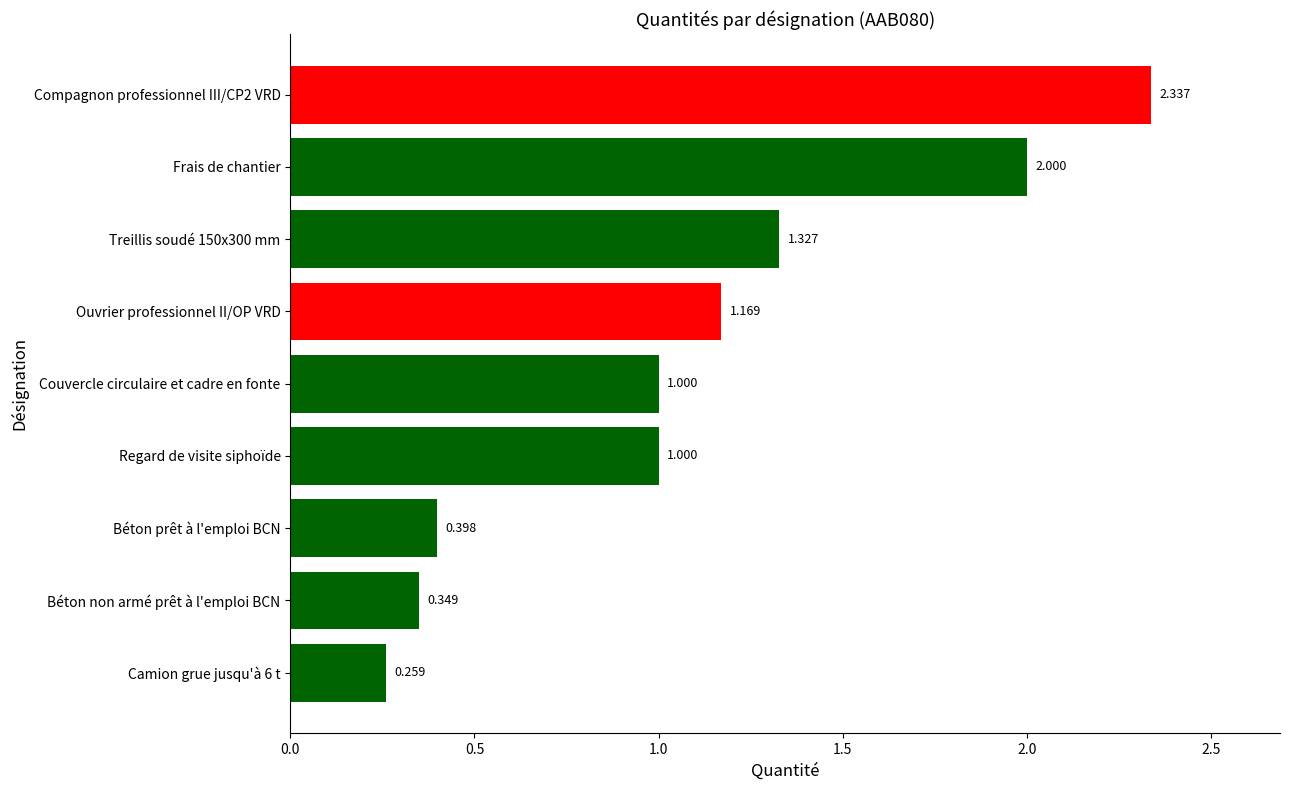

Which has a higher value, Ouvrier professionnel II/OP VRD or Béton prêt à l'emploi BCN?

Ouvrier professionnel II/OP VRD